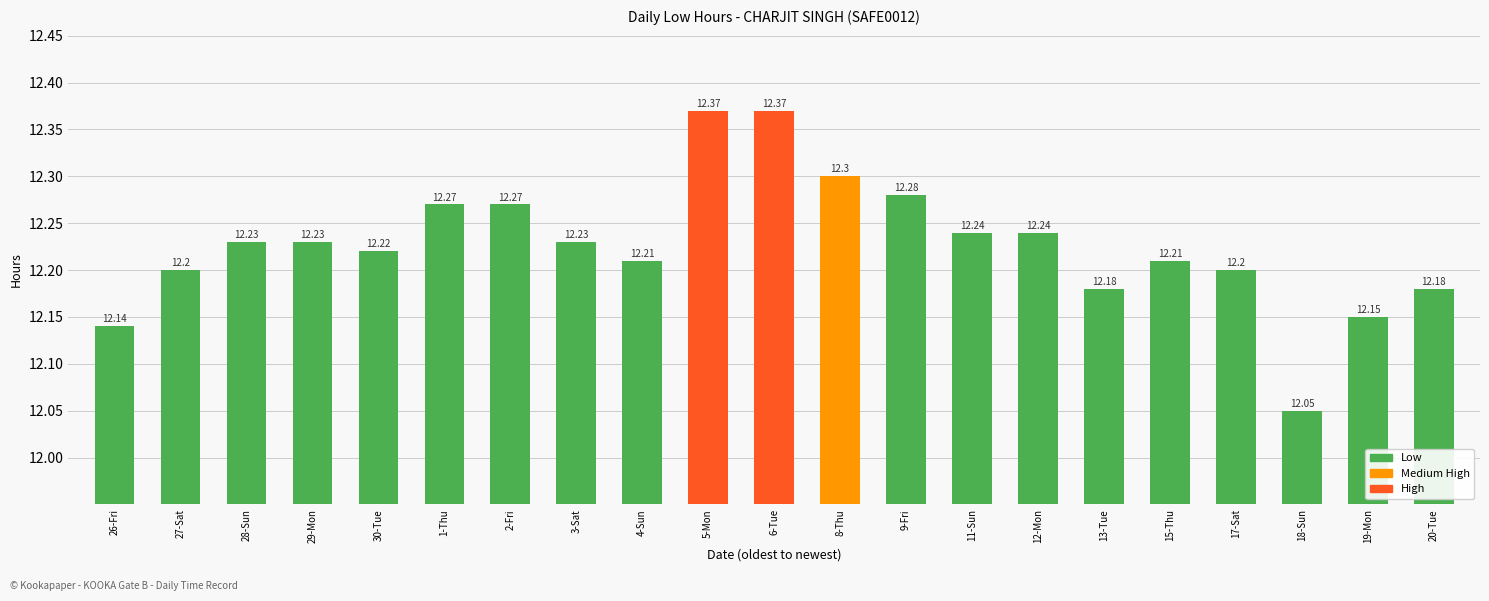

What is the sum of all values?

256.8